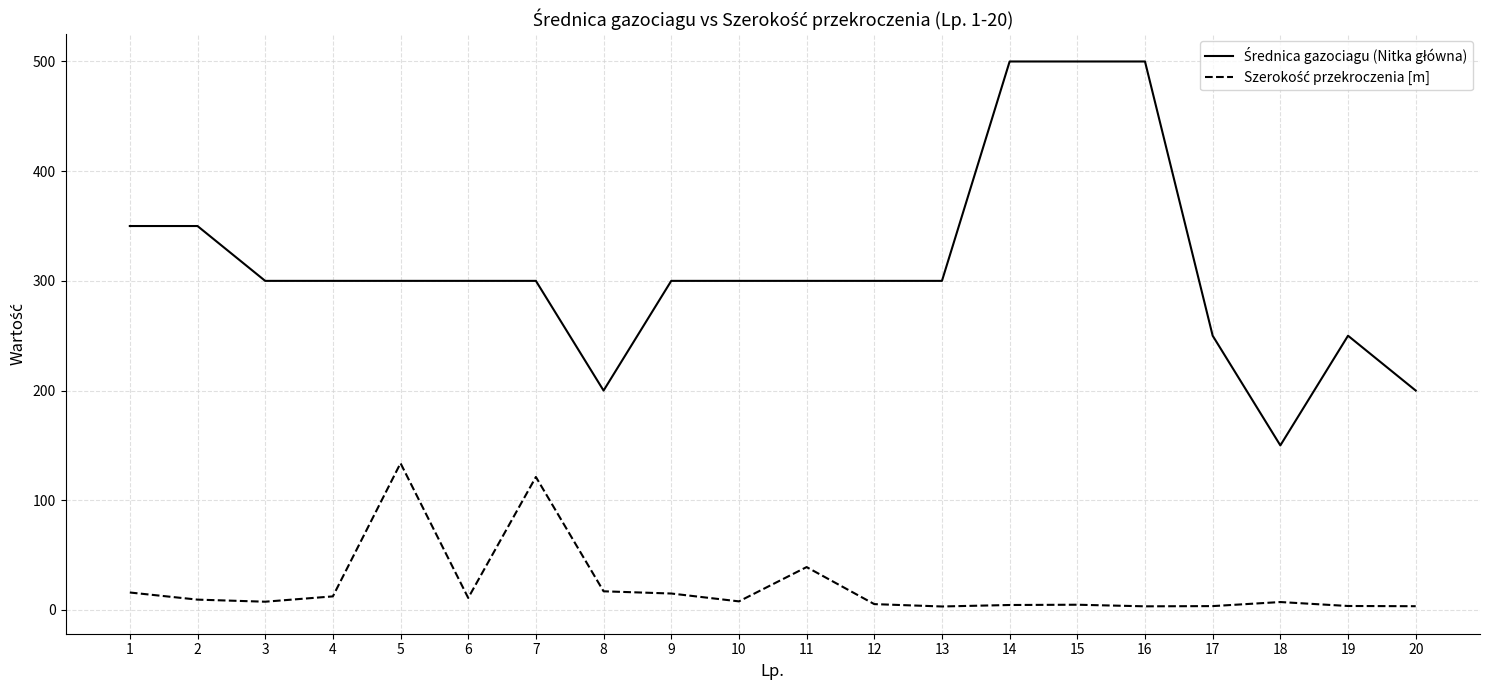

What is the maximum value shown in the chart?

500.0